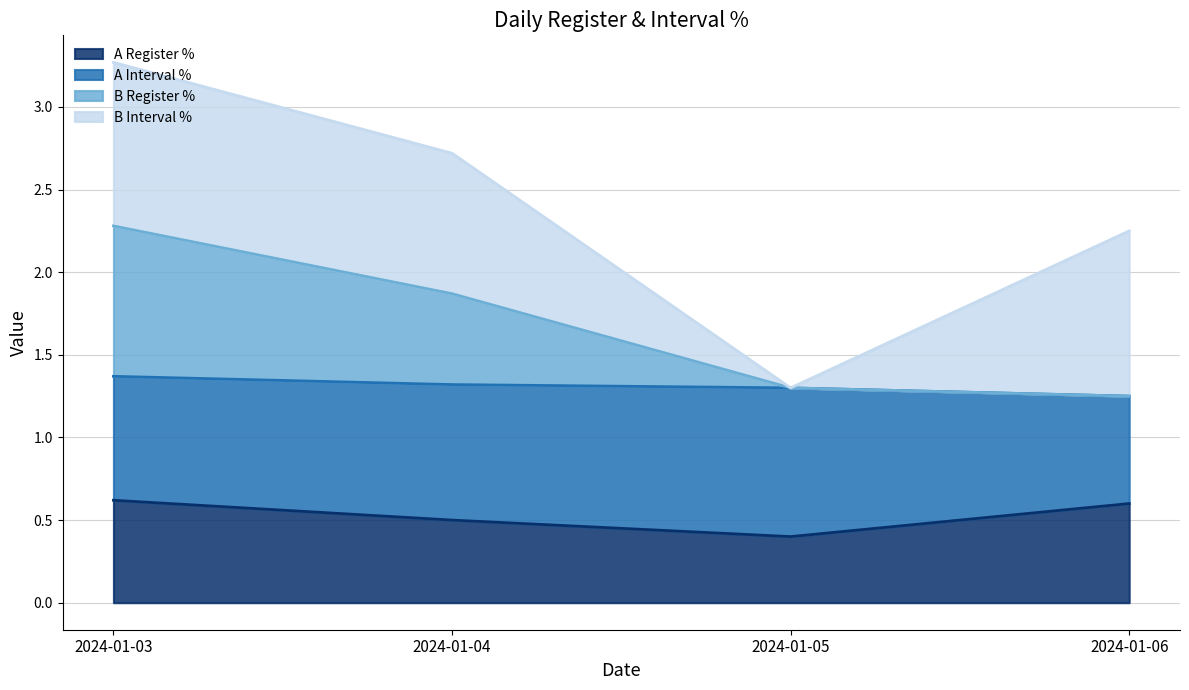

At which category is the sum across all series the highest?

2024-01-03